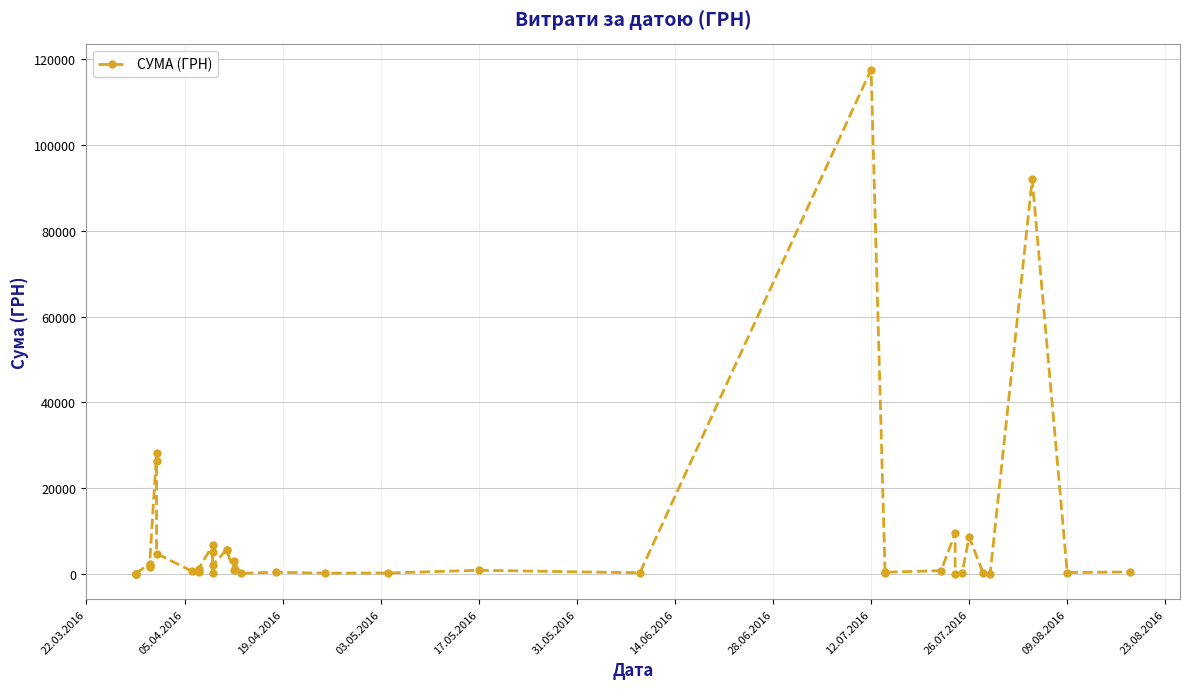

What is the sum of all values?

330564.5